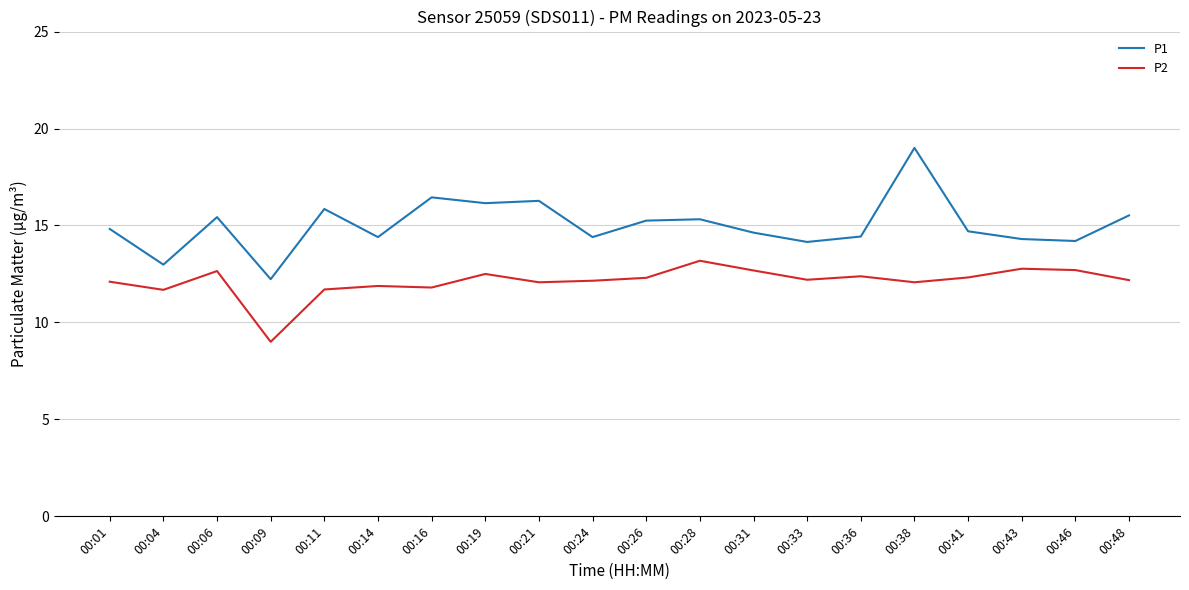

The P2 series shows 3.3 at 00:33. True or false?

False